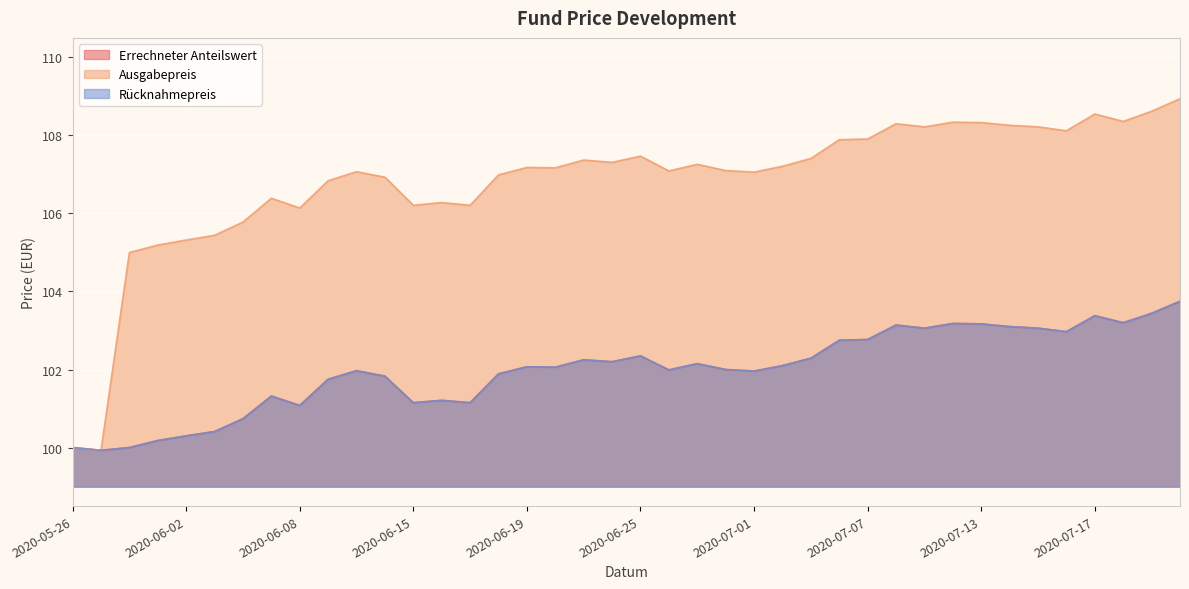

What is the smallest value displayed?

99.9